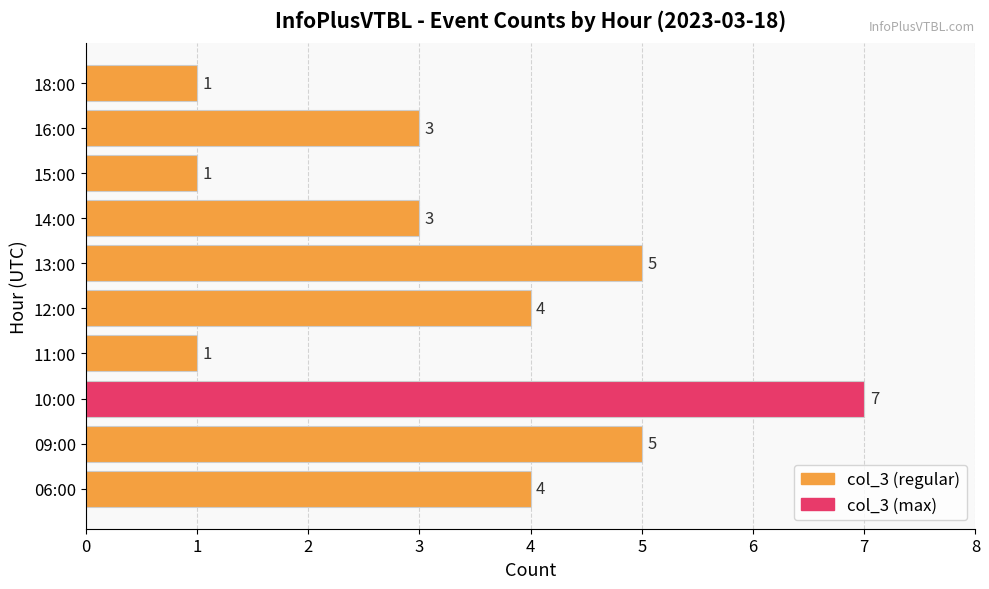

Count the values in the range 1 to 5.

9